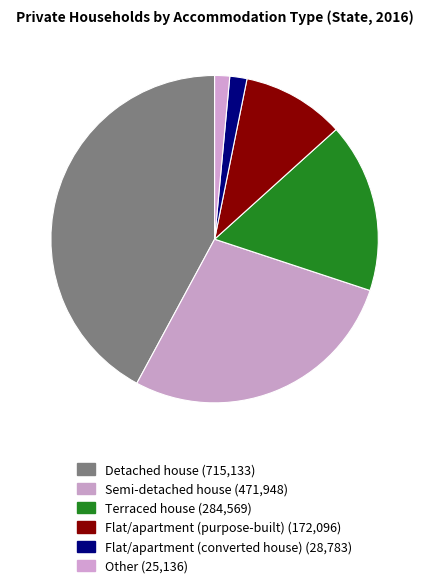

To the nearest percent, what is the combined percentage of Detached house and Flat/apartment (purpose-built)?

52%